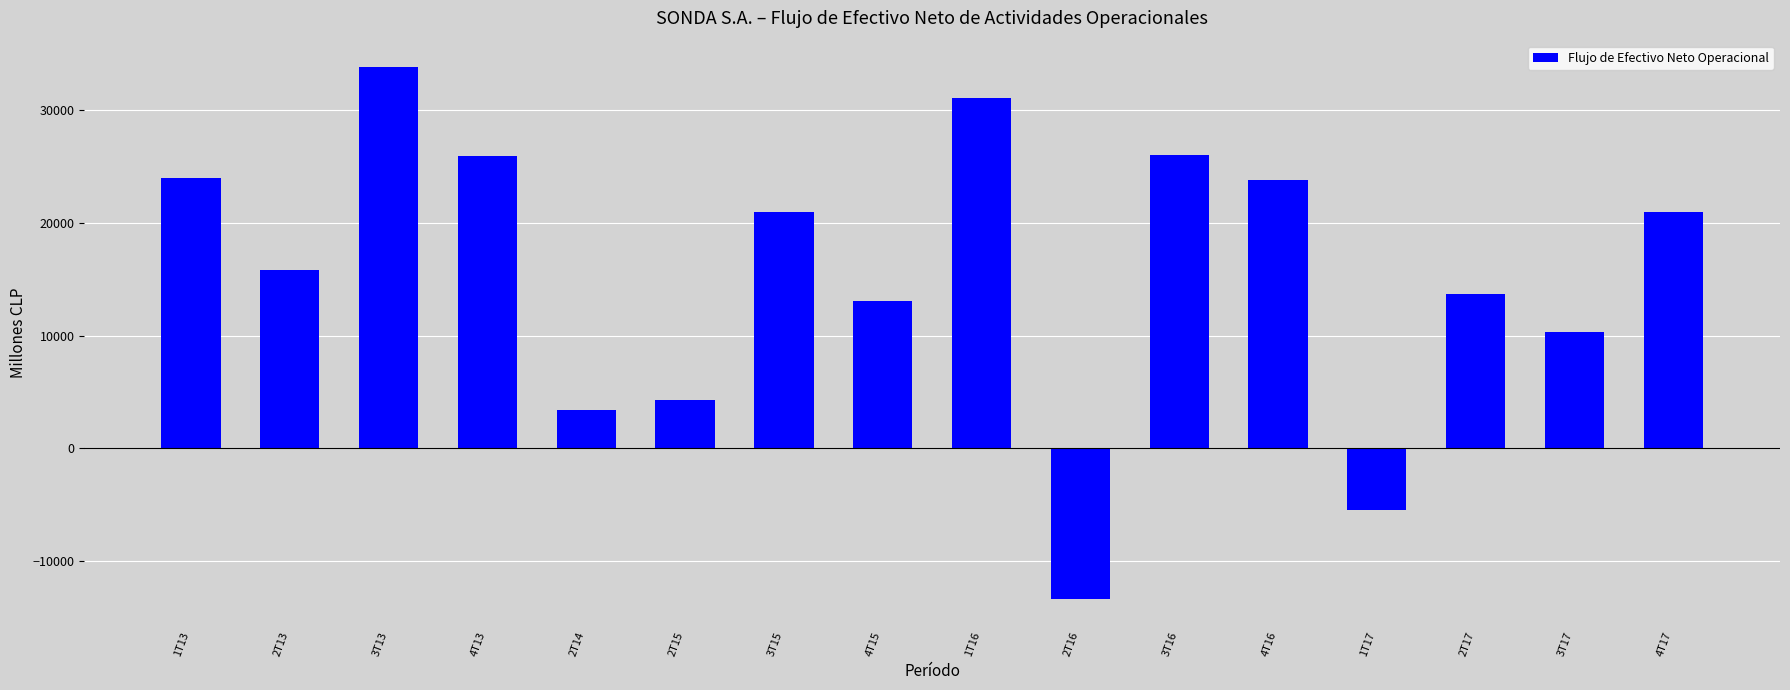

What is the sum of the values at 1T17 and 4T13?

20526.2